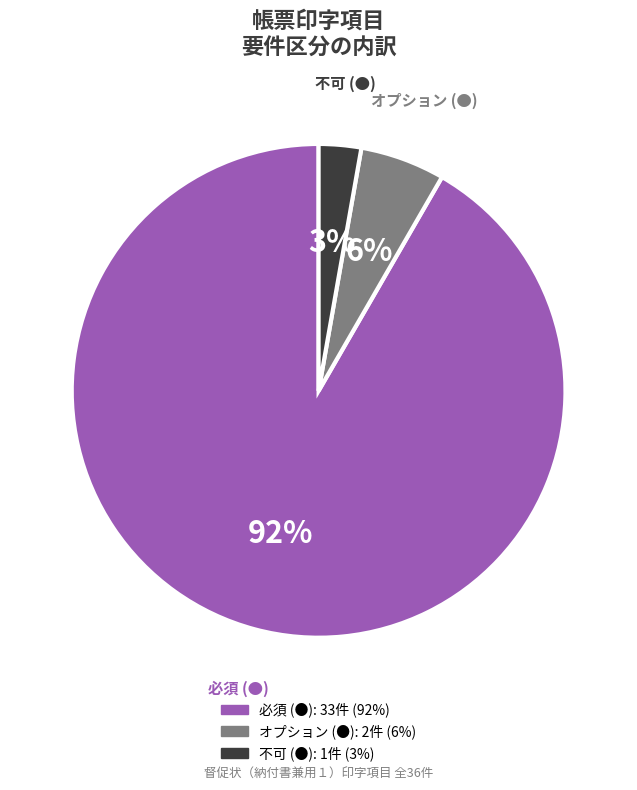

Which has a higher value, オプション (●) or 不可 (●)?

オプション (●)